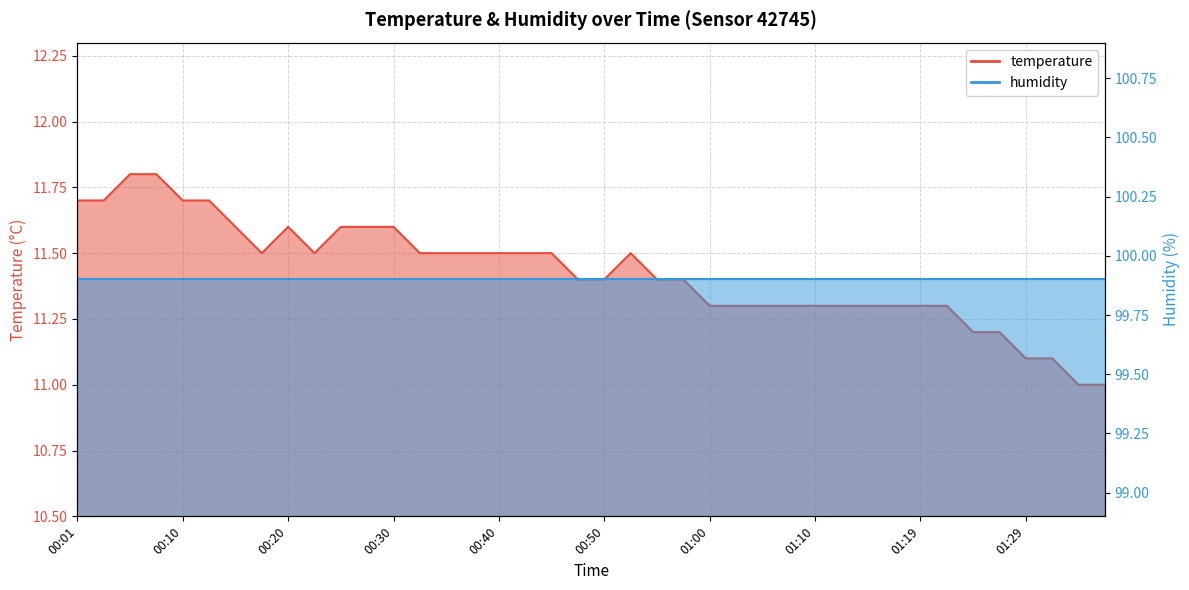

Between 00:45 and 00:42, which is larger?

00:45